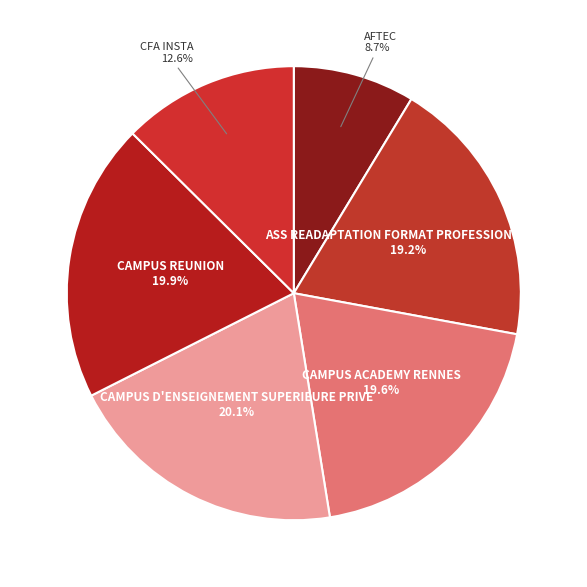

What percentage is the ASS READAPTATION FORMAT PROFESSIONNELLE slice, to the nearest percent?

19%